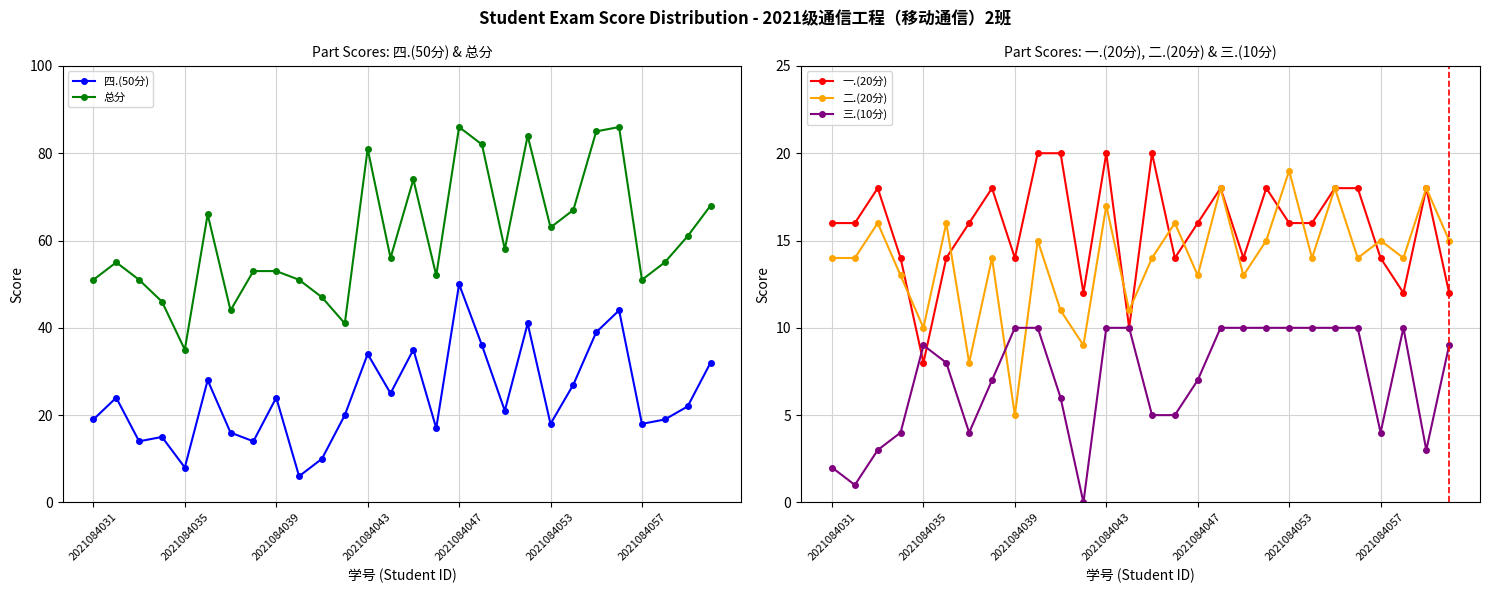

The value of 三.(10分) at 13 is 6. True or false?

False